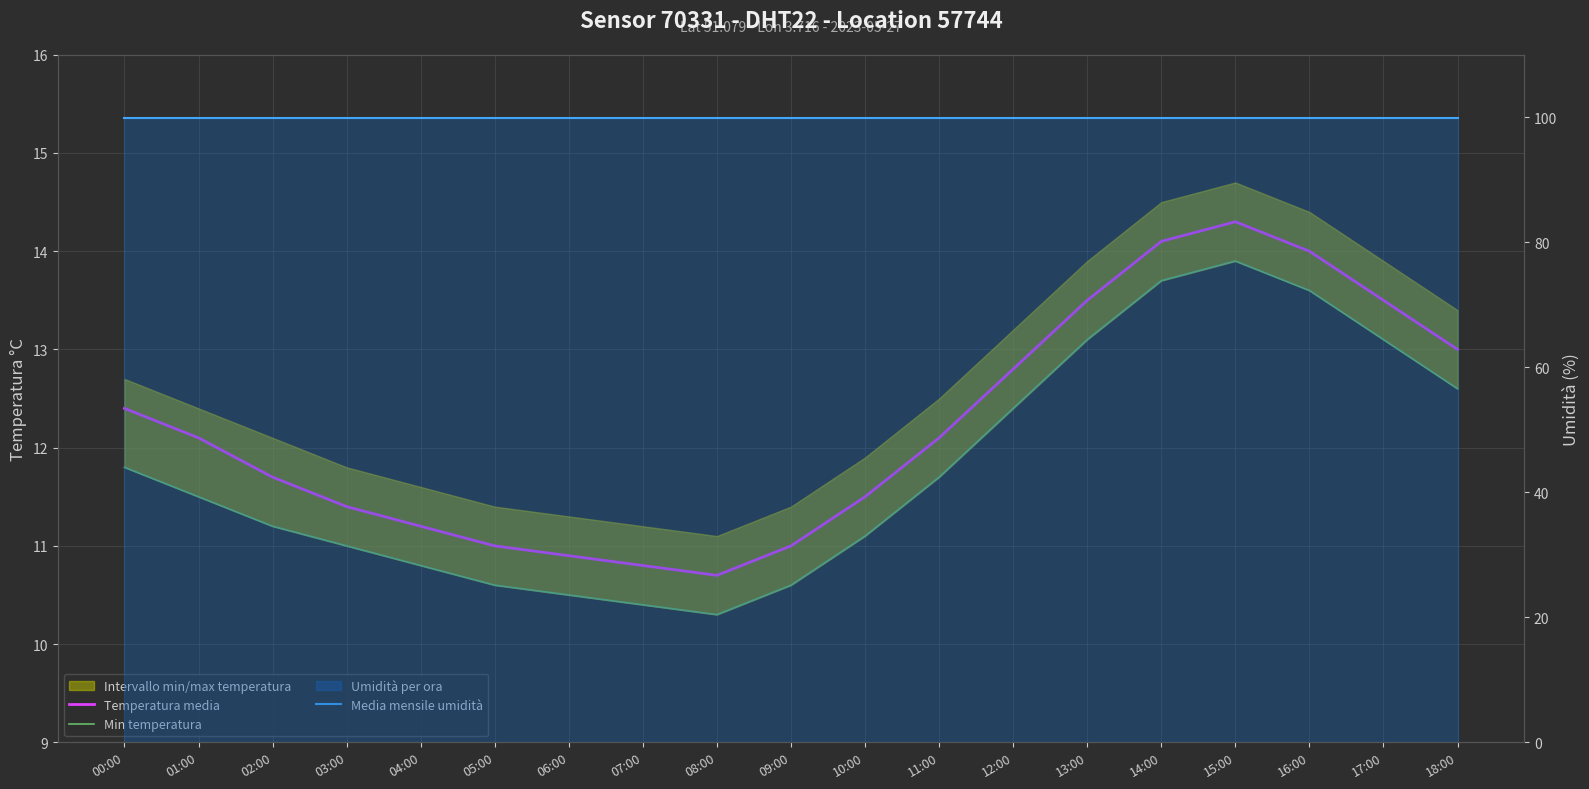

What is the average value of the Media mensile umidità series?

99.9